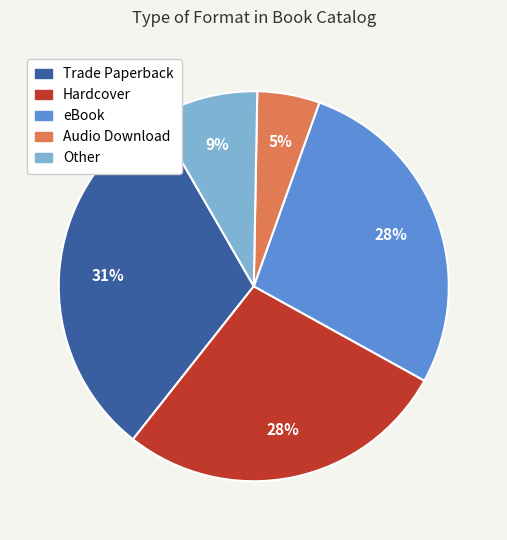

How many slices are in this pie chart?

5